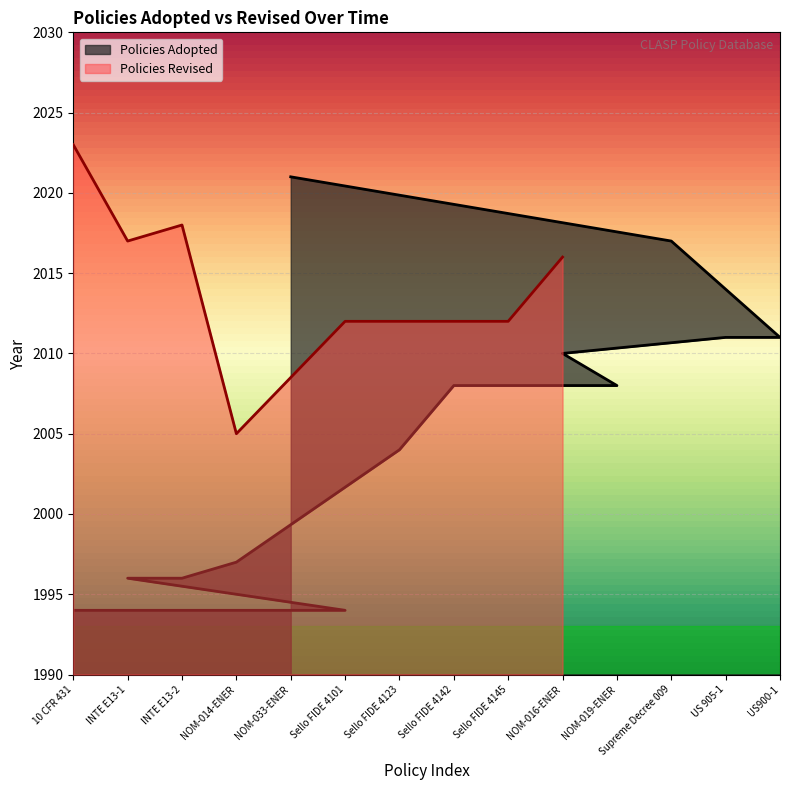

Where does the Policies Adopted series first go above 2008?

NOM-033-ENER